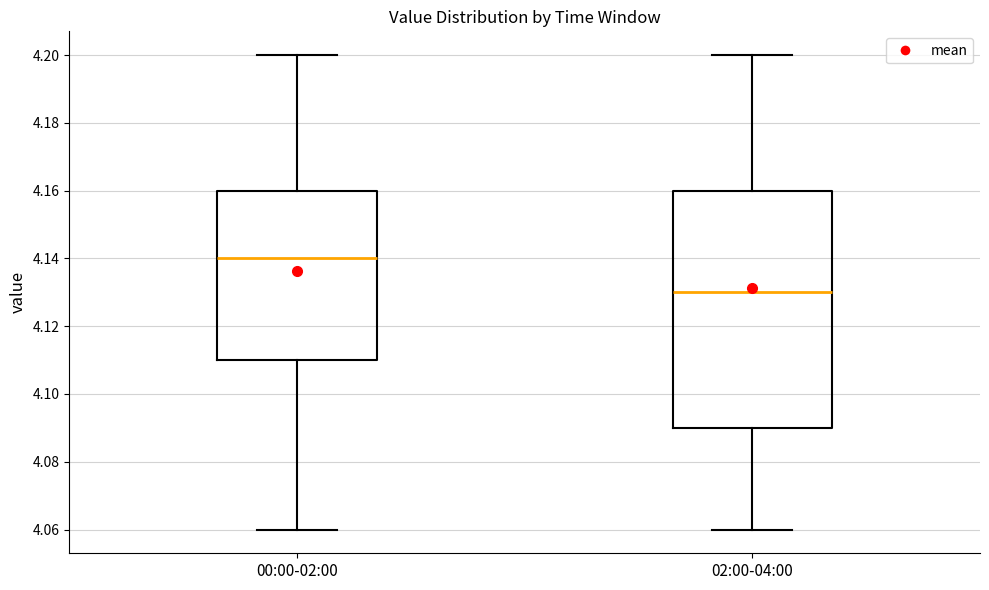

Reading left to right, transcribe this box plot: for each box, give where its median line is, the range the box spans, and where its two whiskers end, as read against the y-axis. The values are not printed on the chart, so give them approximately, as read against the axis.

00:00-02:00: median 4.14, box 4.11 to 4.16, whiskers 4.06 to 4.20
02:00-04:00: median 4.13, box 4.09 to 4.16, whiskers 4.06 to 4.20